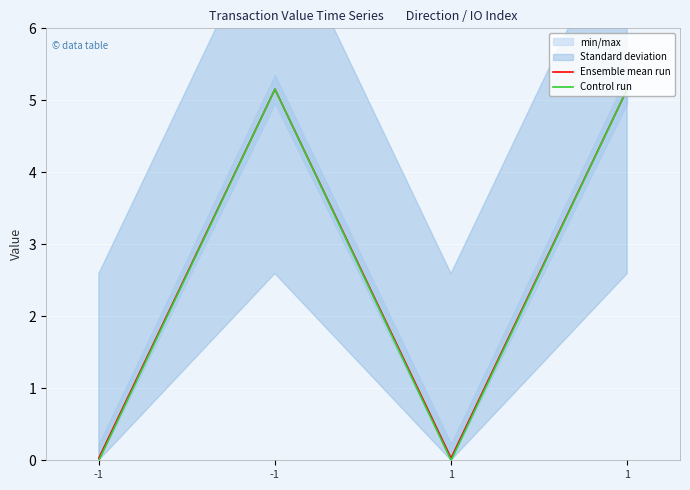

At which category does the chart reach its minimum across all series?

-1